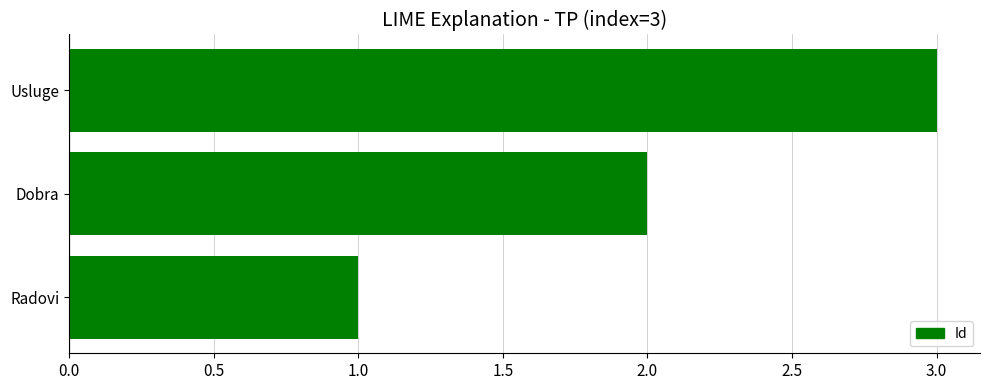

What is the sum of all values?

6